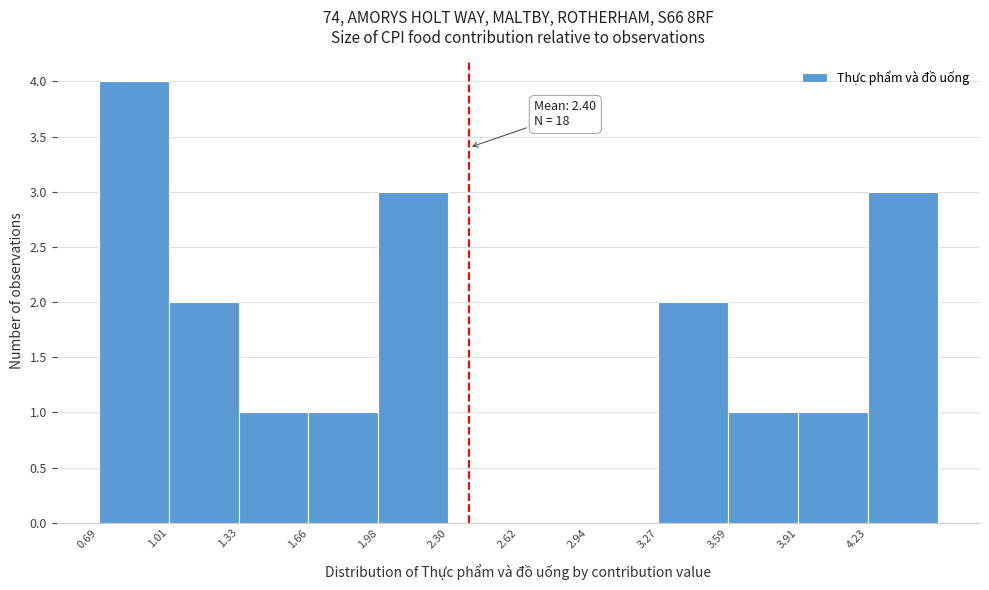

Which range on the x-axis has the tallest bar?

0.70 to 1.00